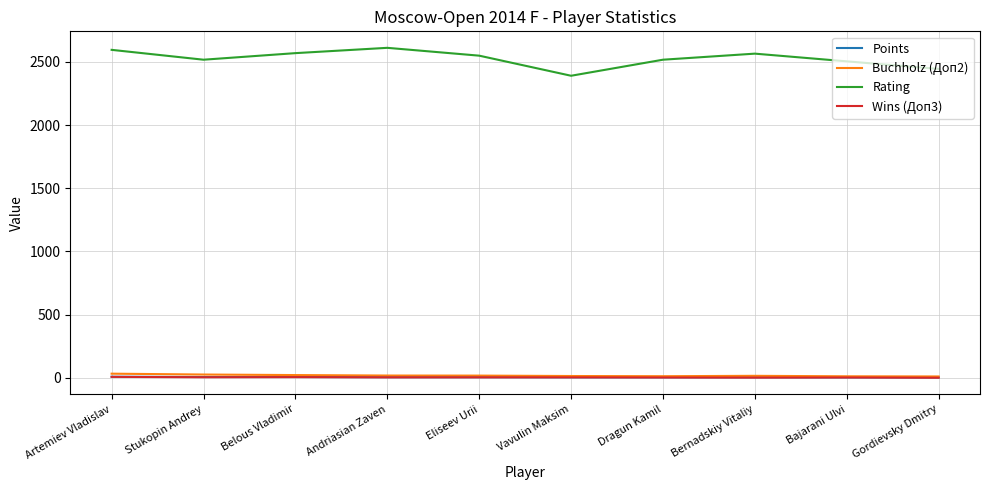

Which series has the largest total across all categories?

Rating